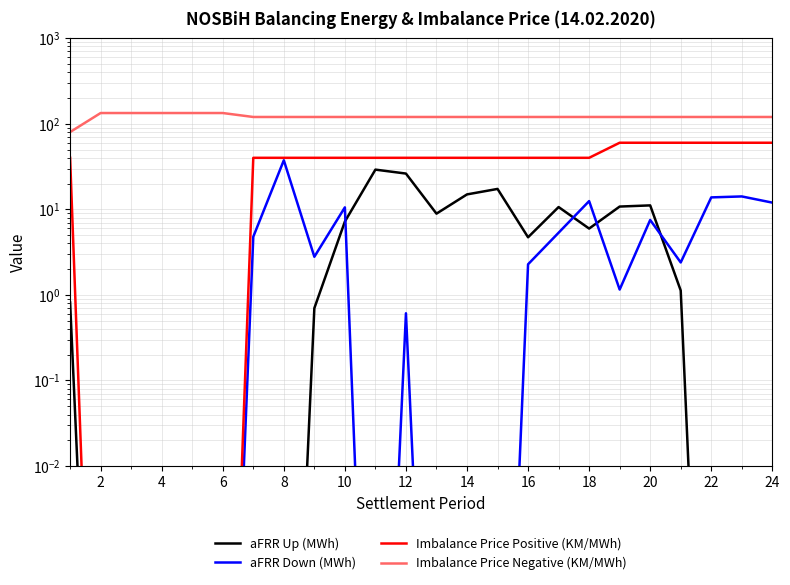

After their last crossing, which series has the higher values: aFRR Down (MWh) or aFRR Up (MWh)?

aFRR Down (MWh)